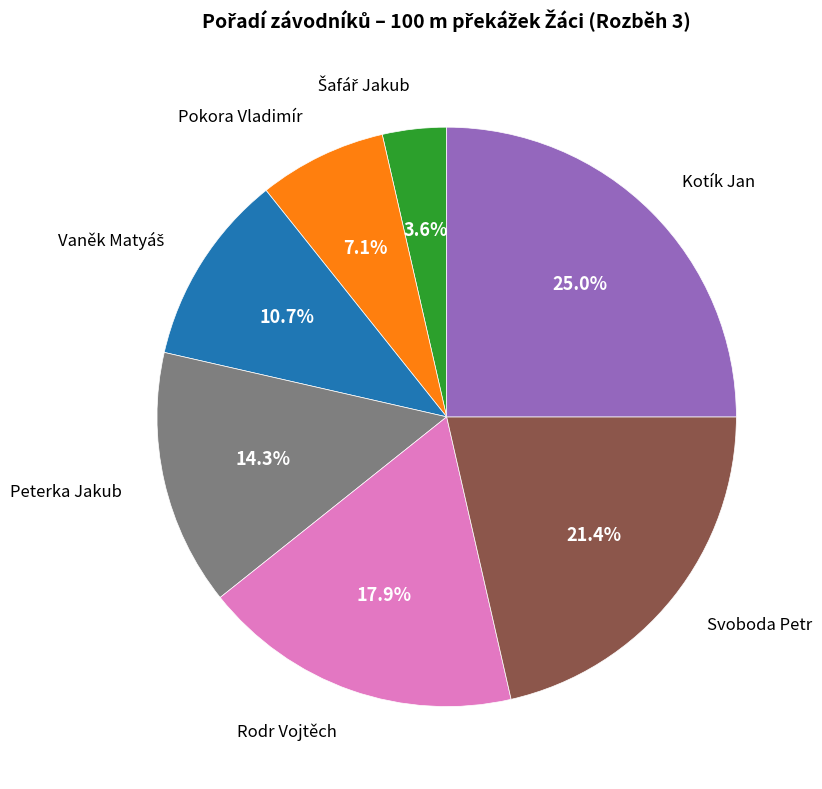

Which slice is the largest?

Kotík Jan